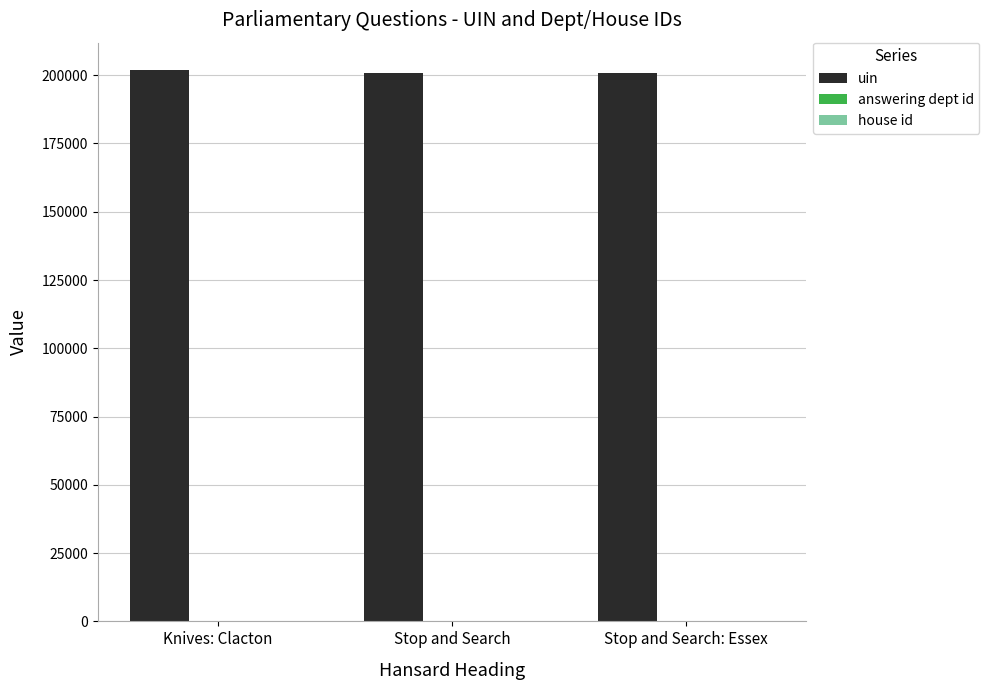

The value of uin at Stop and Search is 347429. True or false?

False